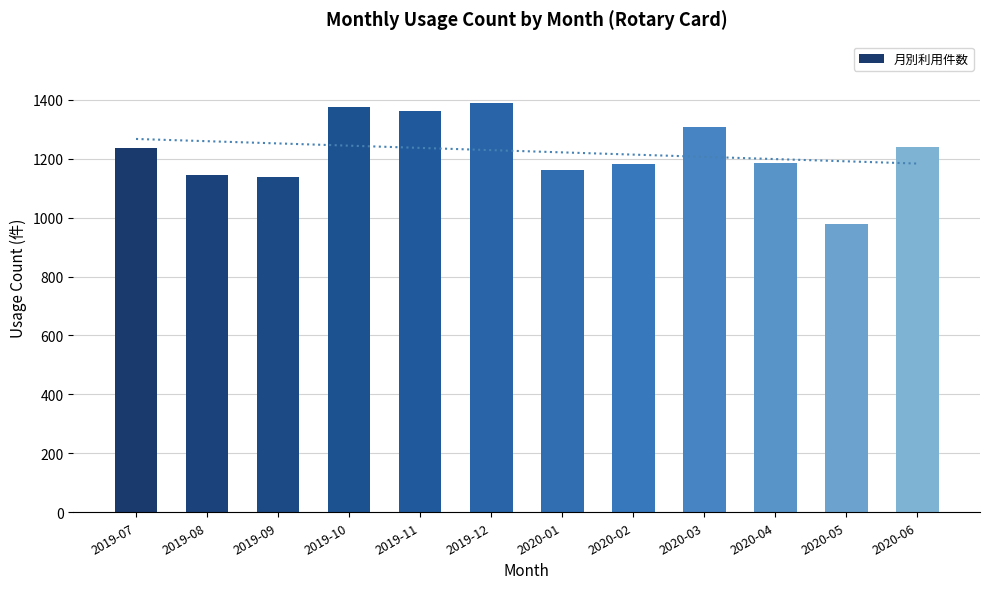

Which label corresponds to the largest value in the chart?

2019-12